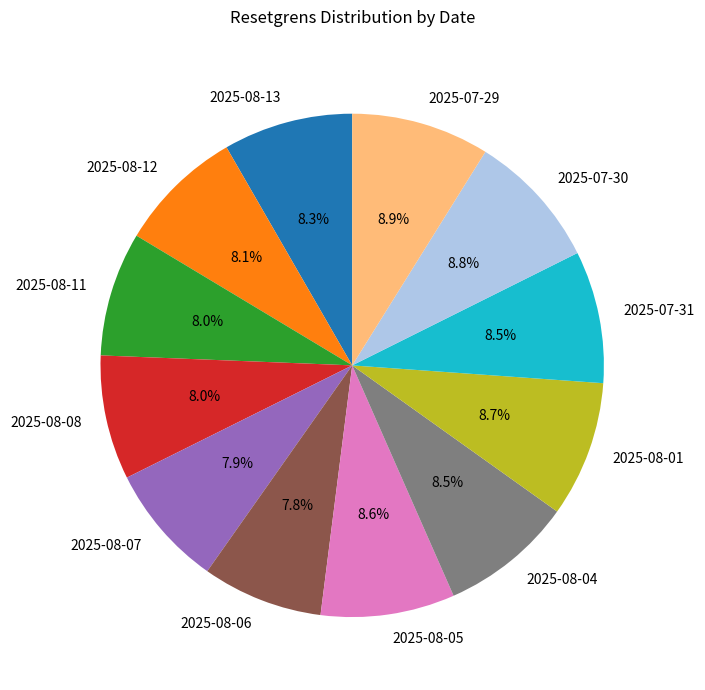

Combined, do 2025-08-06 and 2025-08-11 account for over 50%?

No